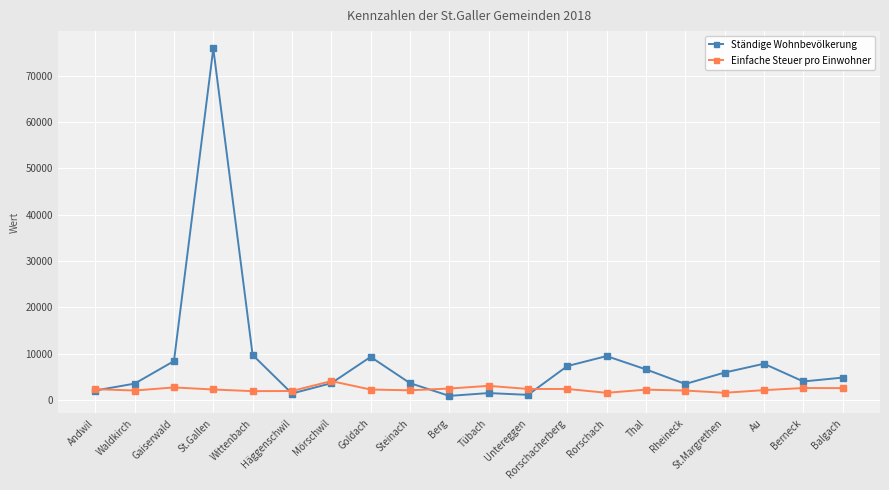

True or false: Einfache Steuer pro Einwohner and Ständige Wohnbevölkerung intersect in this chart.

True